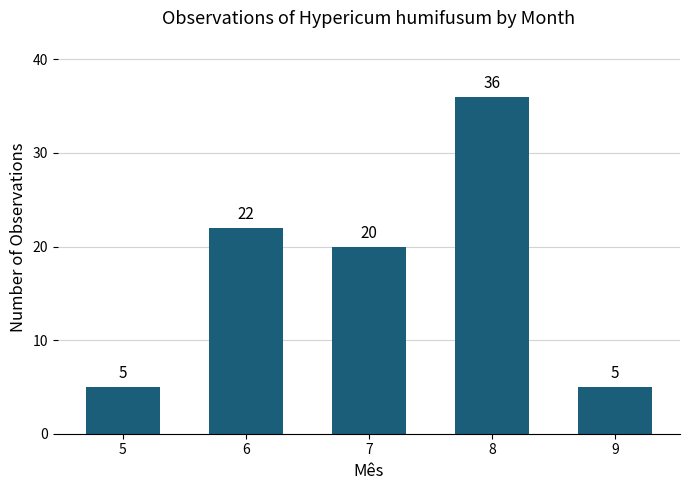

At which label does the data first exceed 20?

6